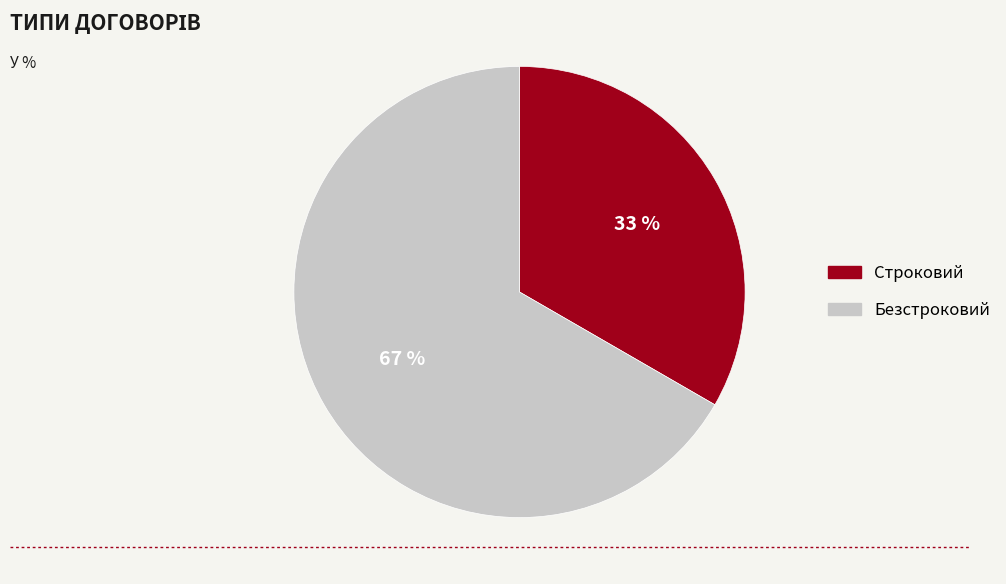

What is the ratio of the value at Безстроковий to the value at Строковий?

2.0